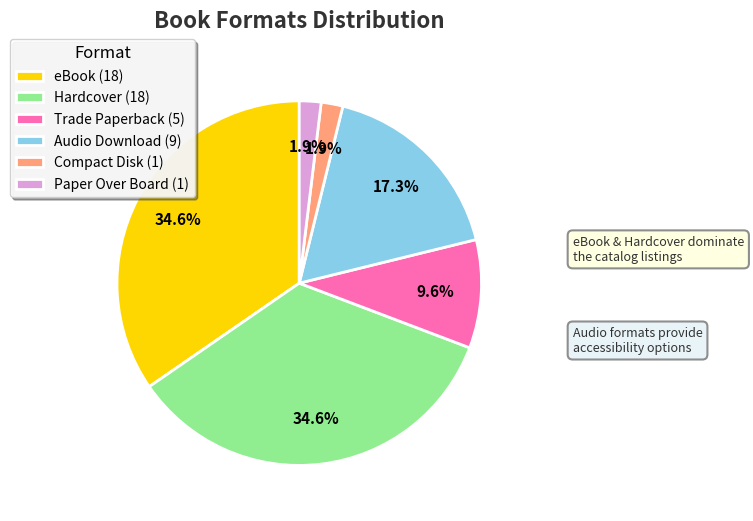

To the nearest percent, what is the difference between the Hardcover and Compact Disk slice percentages?

33%